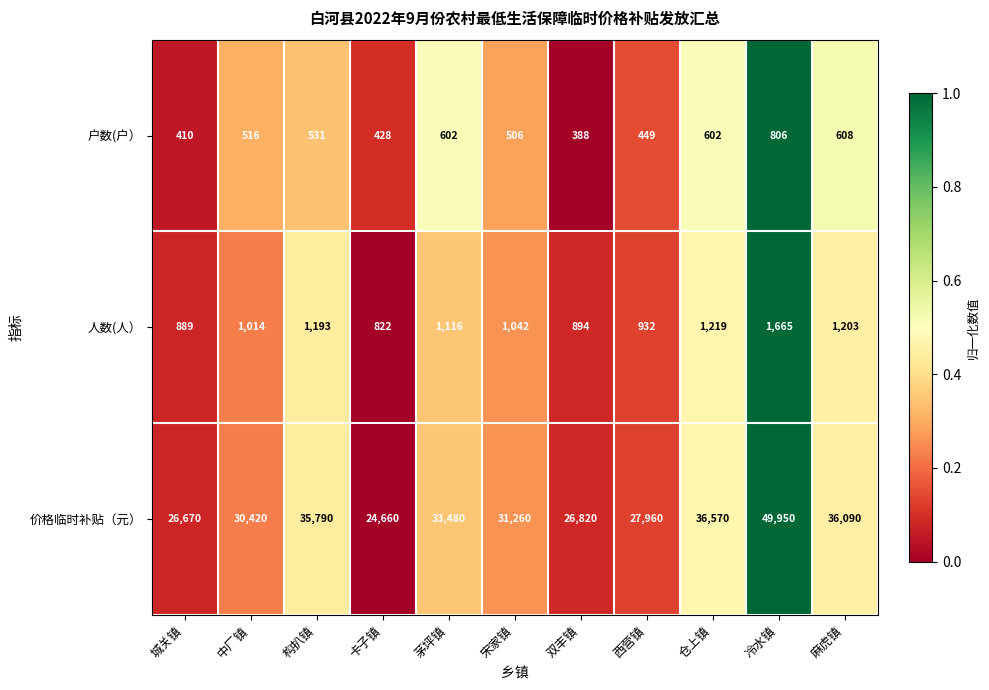

Which category has the highest value across all series?

冷水镇